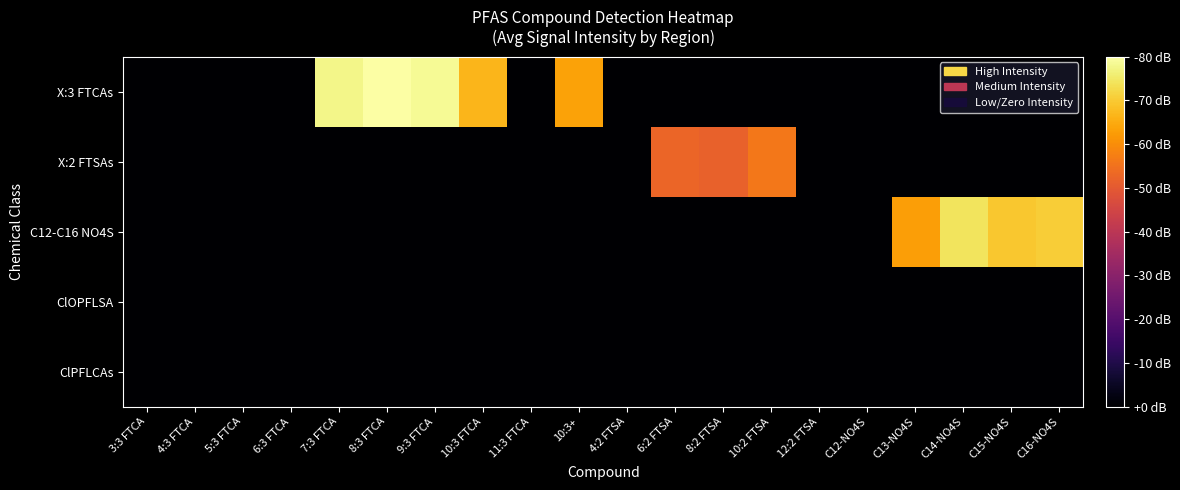

At how many categories does at least one series exceed 4?

12